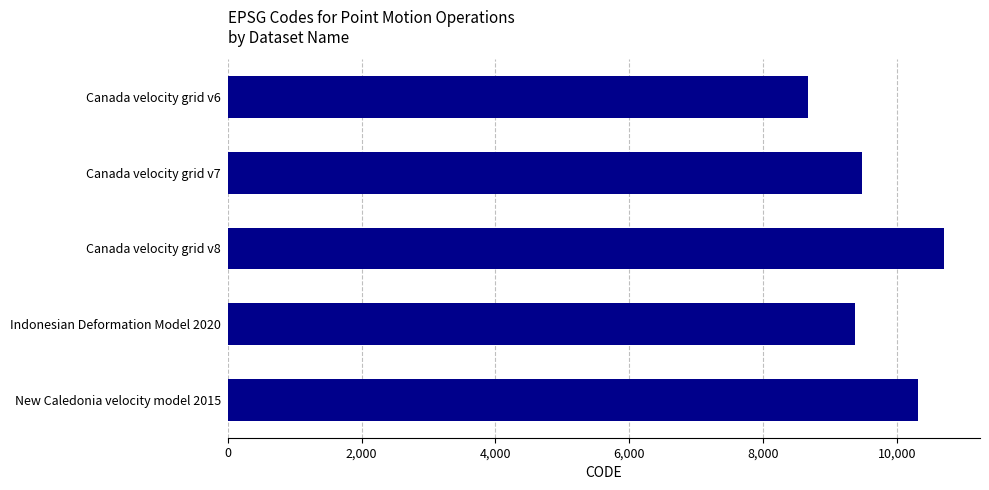

Reading top to bottom, transcribe all the data shown in this chart.

8676	9483	10707	9375	10323